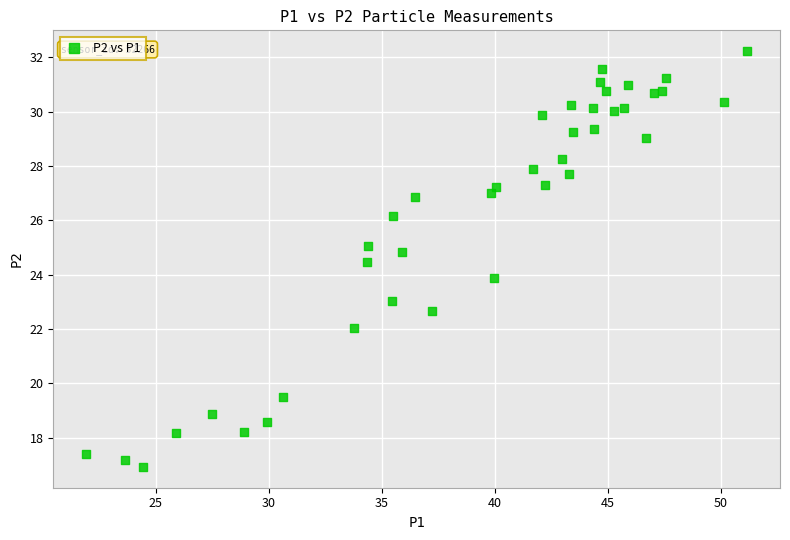

What is the range of Y values (max minus min)?

15.3